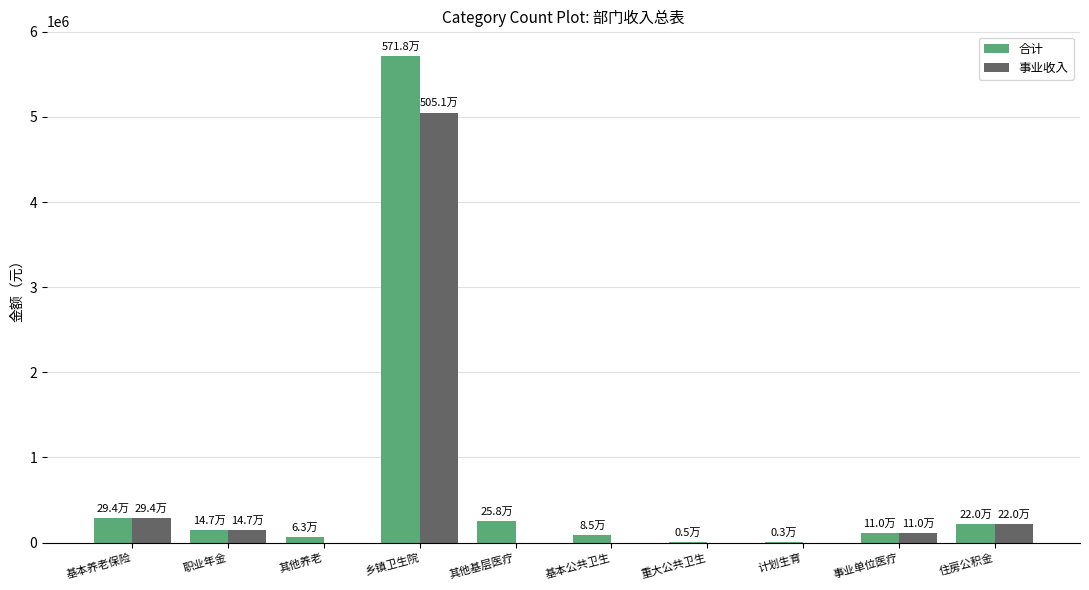

True or false: 事业收入 has a value of 293731 at 基本养老保险.

True